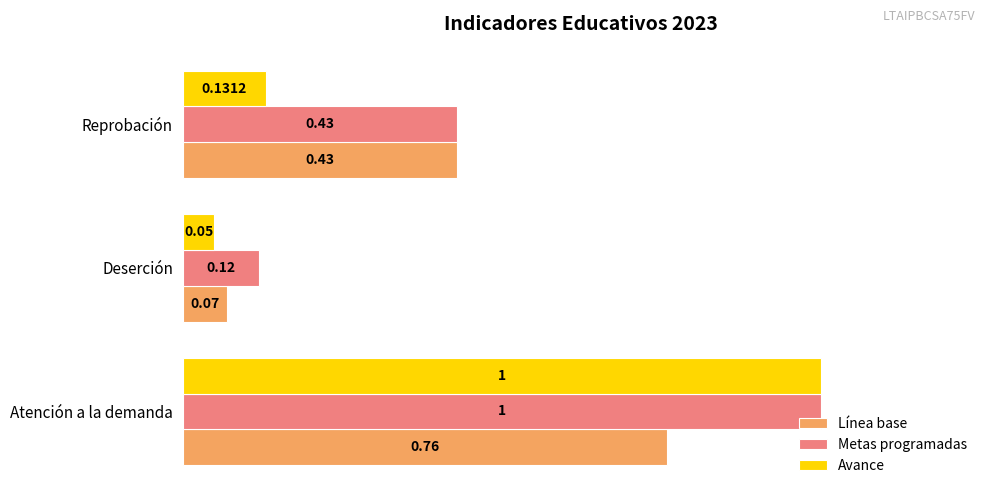

What is the difference between the maximum and second lowest values in the Línea base series?

0.3